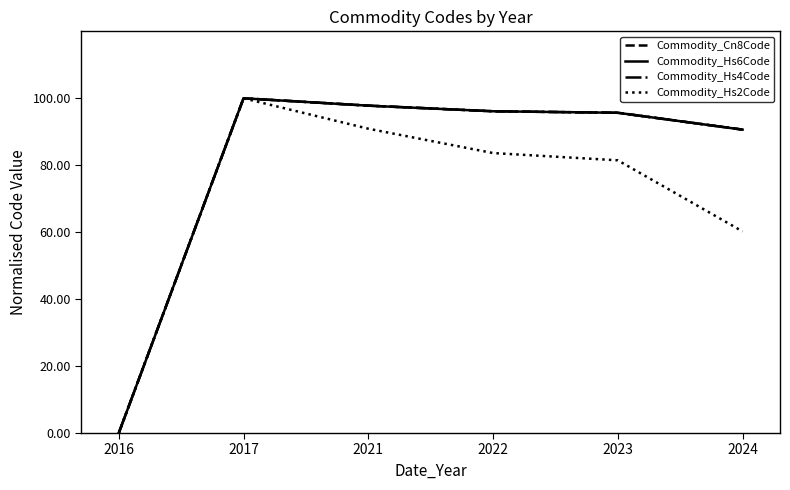

Which category has the highest value in the Commodity_Hs2Code series?

2017